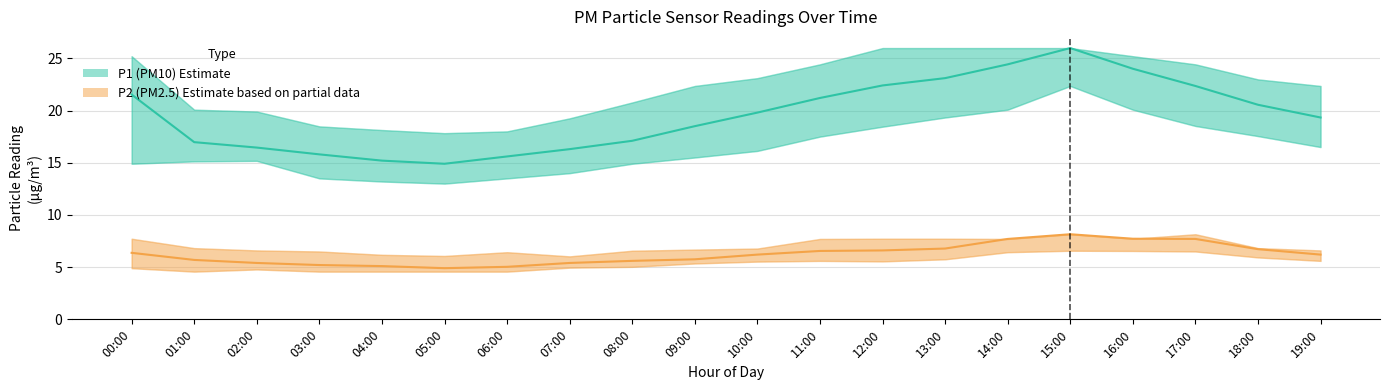

Which has a higher value, 18:00 or 15:00?

15:00